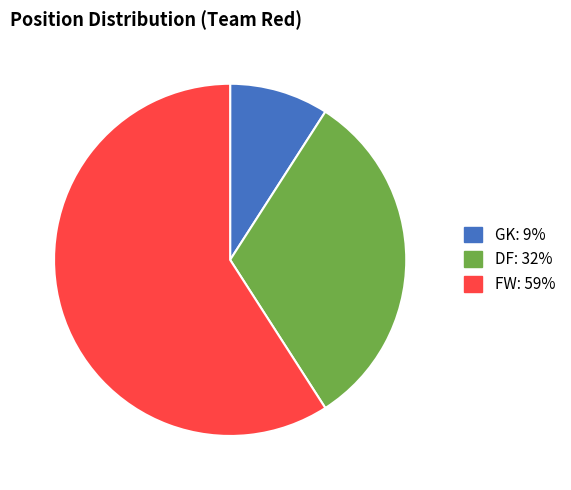

The FW: 59% slice represents 59% of the pie. True or false?

True